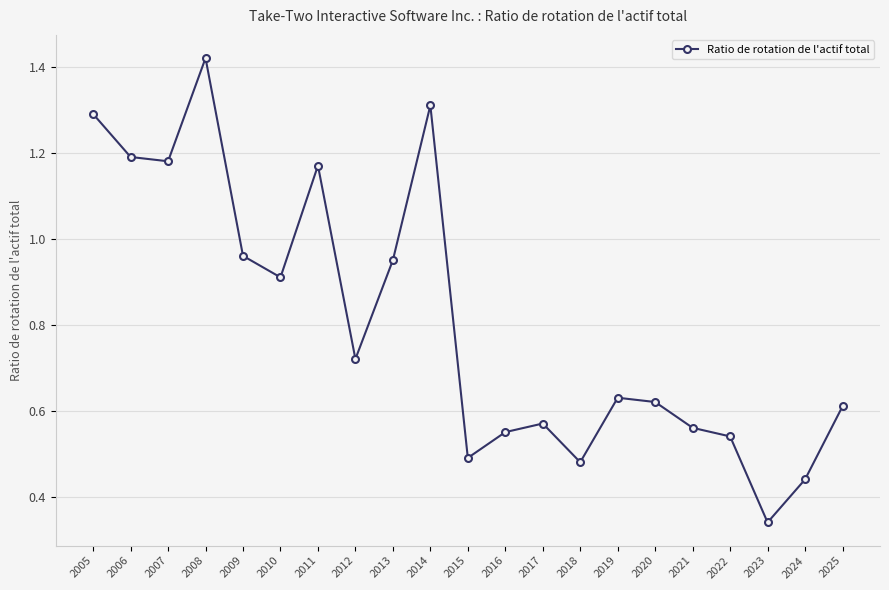

At which label is the value closest to 0?

2023